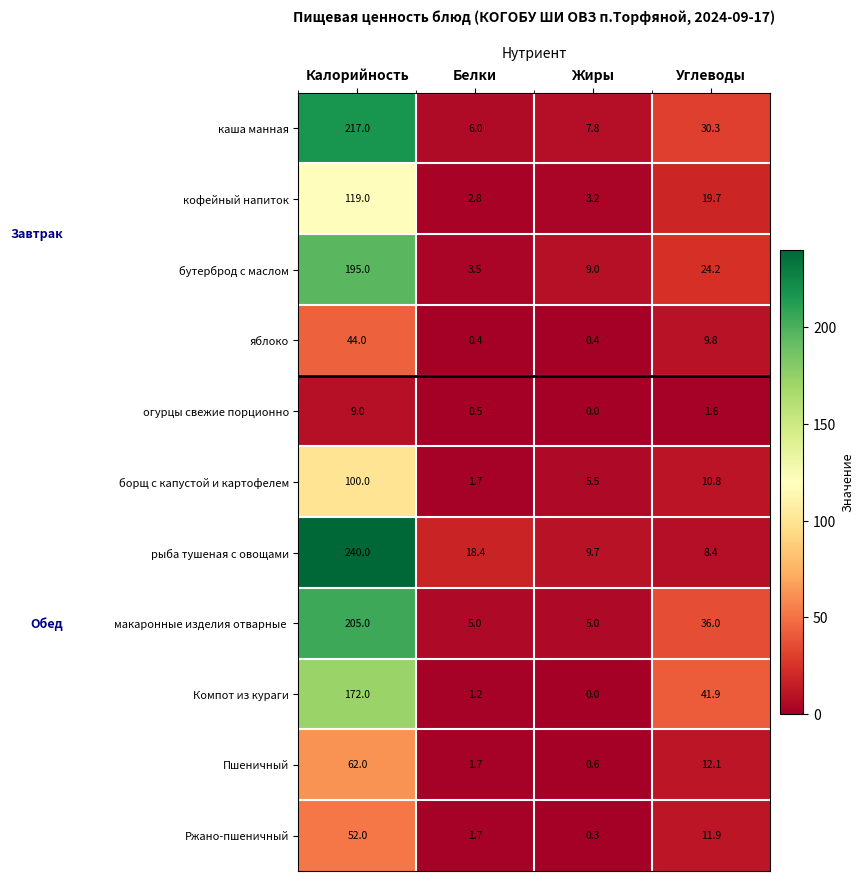

At how many categories does at least one series exceed 41?

2